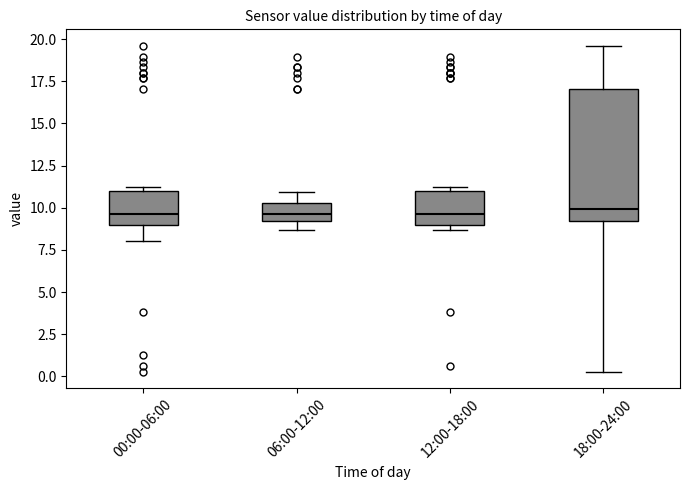

Reading left to right, transcribe this box plot: for each box, give where its median line is, the range the box spans, and where its two whiskers end, as read against the y-axis. The values are not printed on the chart, so give them approximately, as read against the axis.

00:00-06:00: median 9.5, box 9.0 to 11.0, whiskers 8.0 to 11.0 (just above the box's upper edge)
06:00-12:00: median 9.5, box 9.0 to 10.5, whiskers 8.5 to 11.0
12:00-18:00: median 9.5, box 9.0 to 11.0, whiskers 8.5 to 11.0 (just above the box's upper edge)
18:00-24:00: median 10.0, box 9.0 to 17.0, whiskers 0.5 to 19.5